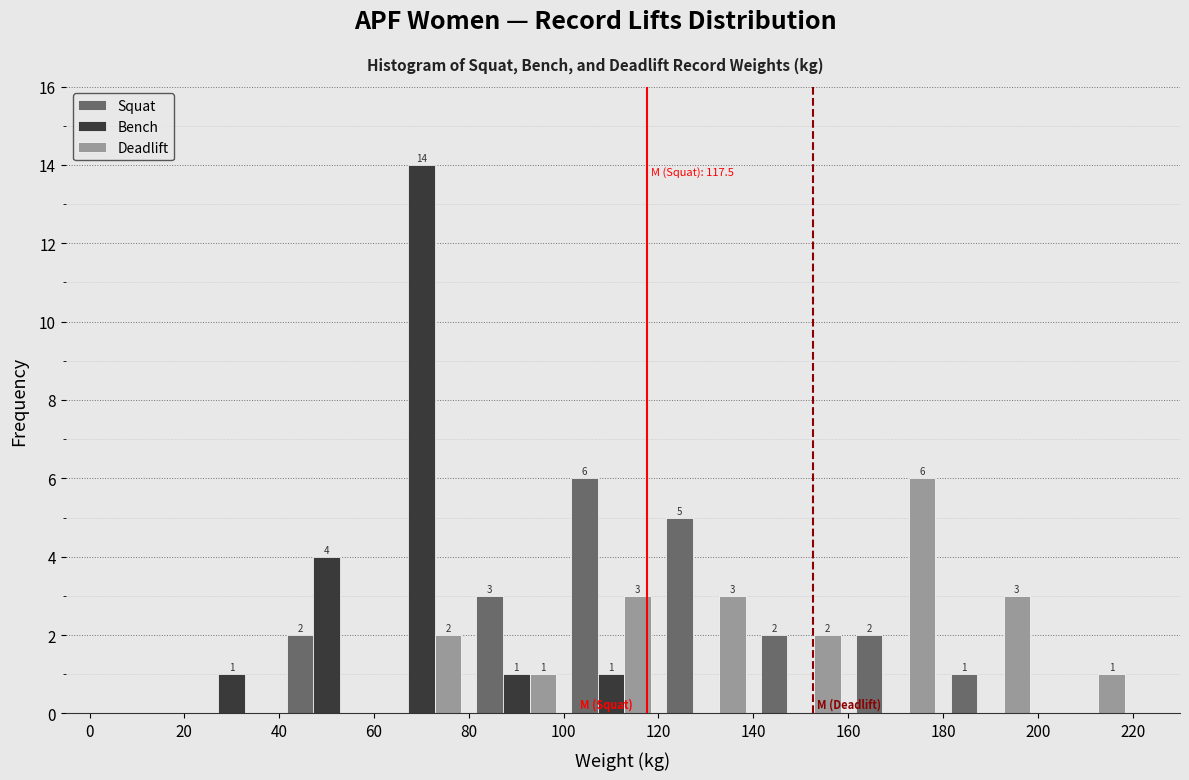

In the Bench series, which range on the x-axis has the tallest bar?

60 to 80